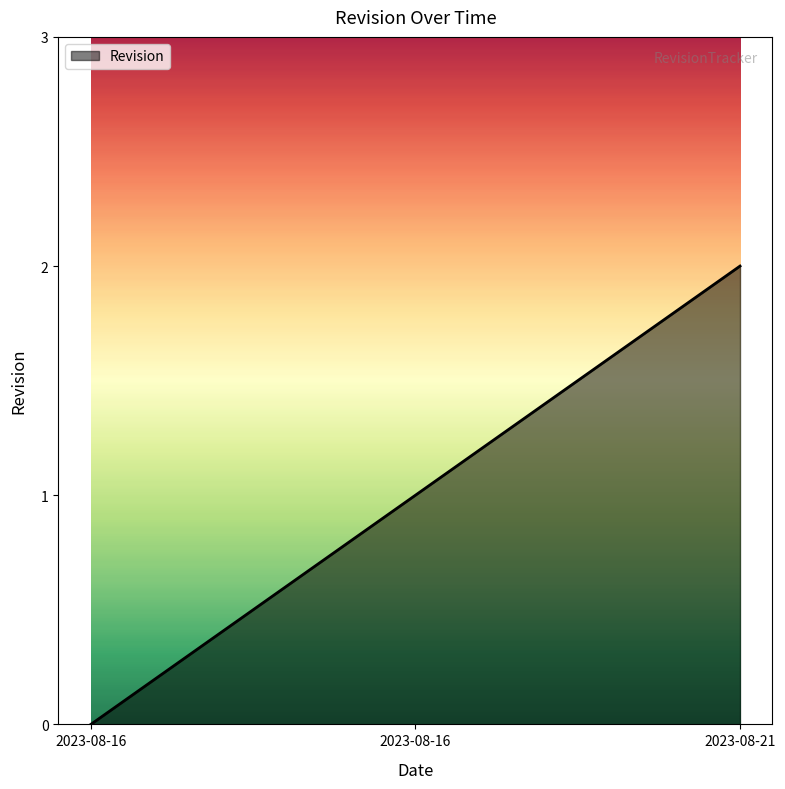

How many positive values are there?

2